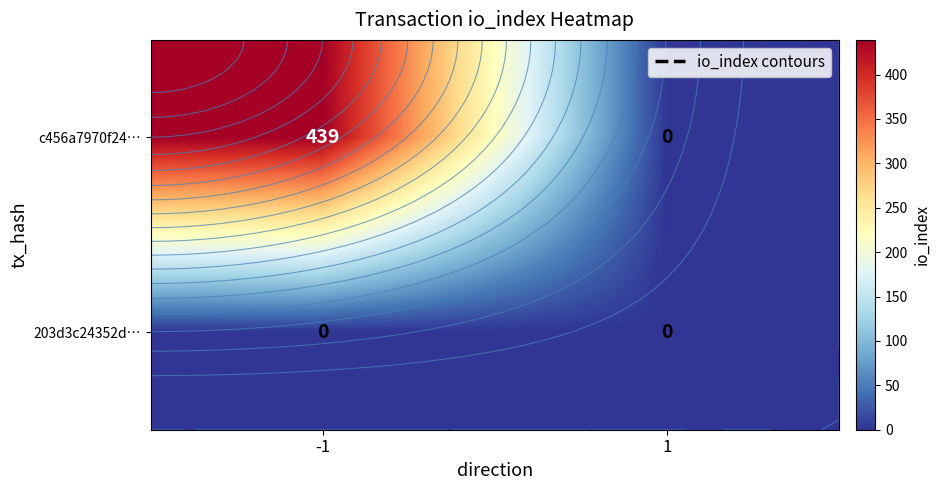

Rank the series at -1 from highest to lowest value.

c456a7970f24…, 203d3c24352d…